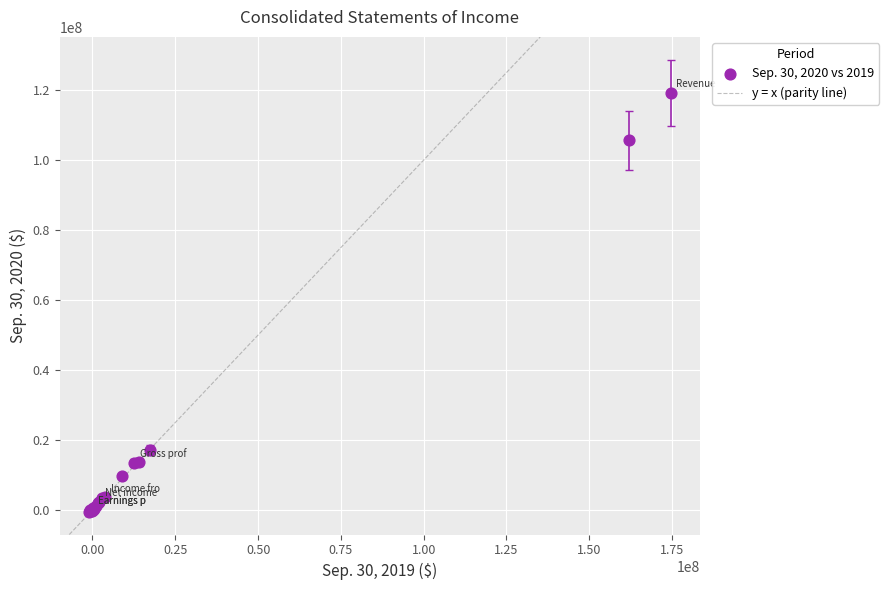

What Y value in the scatter plot is closest to 59354097?

17238168.0